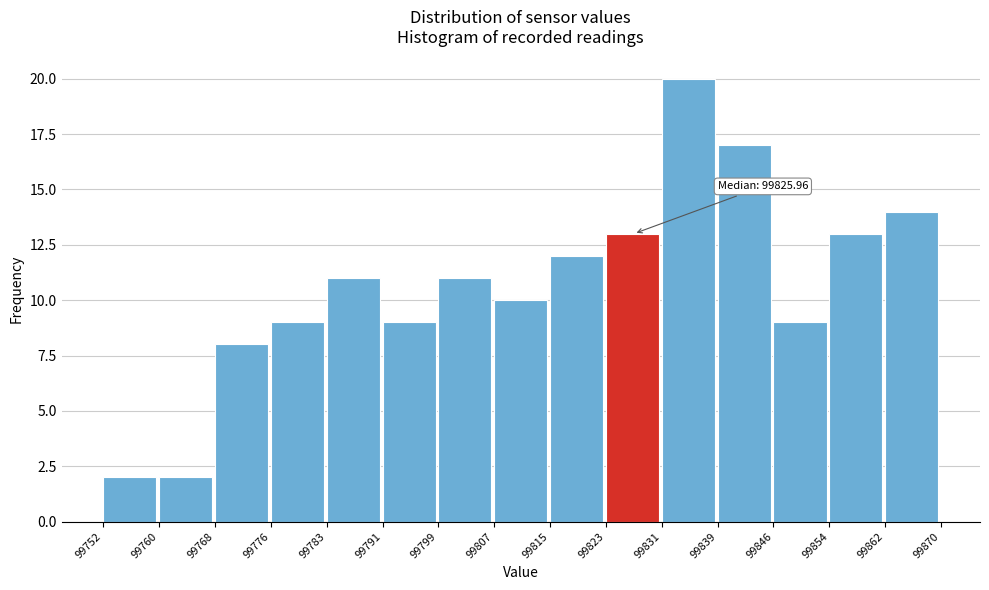

Which range on the x-axis has the tallest bar?

99831 to 99839